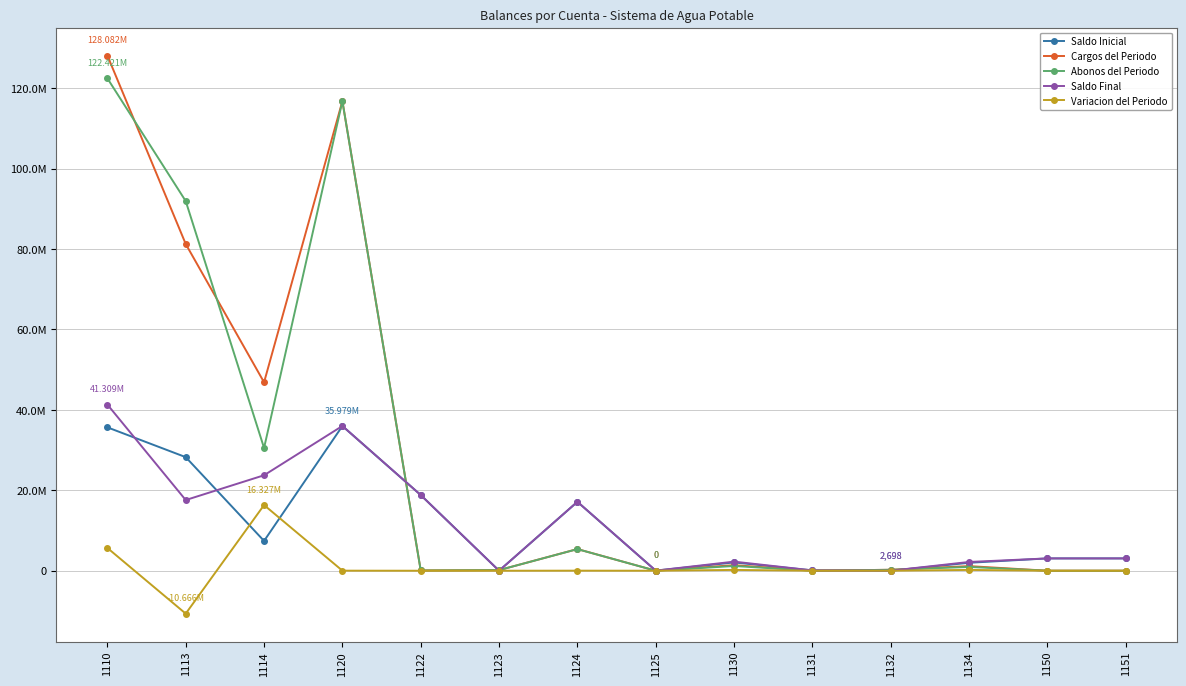

Which series has the largest range (max minus min)?

Cargos del Periodo